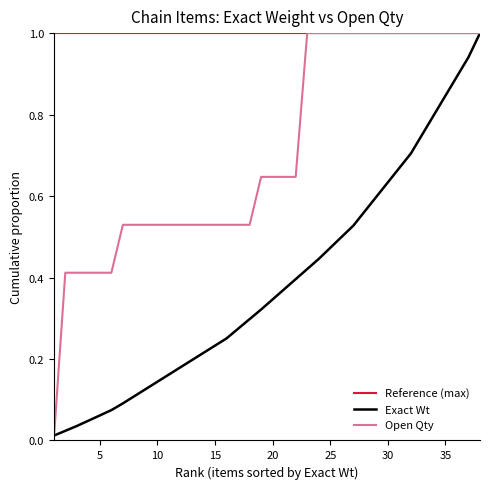

What is the difference between the maximum and minimum values in the Exact Wt series?

1.0